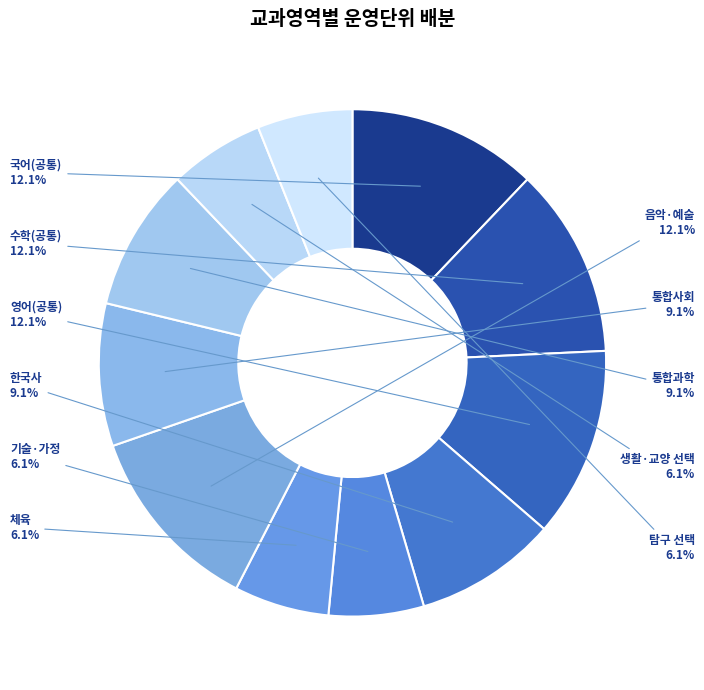

Is it true that 수학(공통) is 18% of the pie?

False